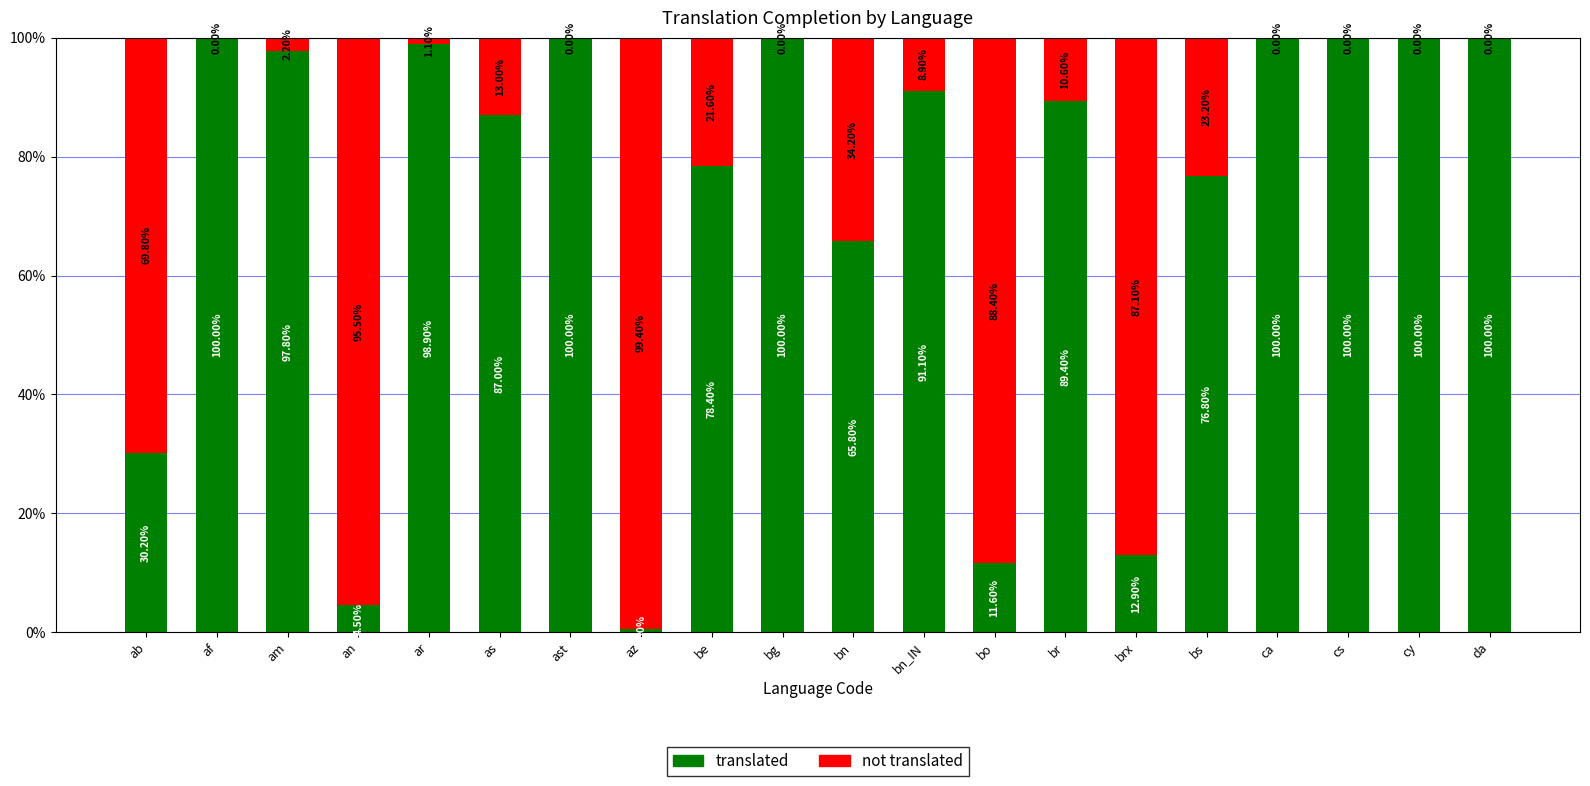

What is the total value across all series at da?

100.0